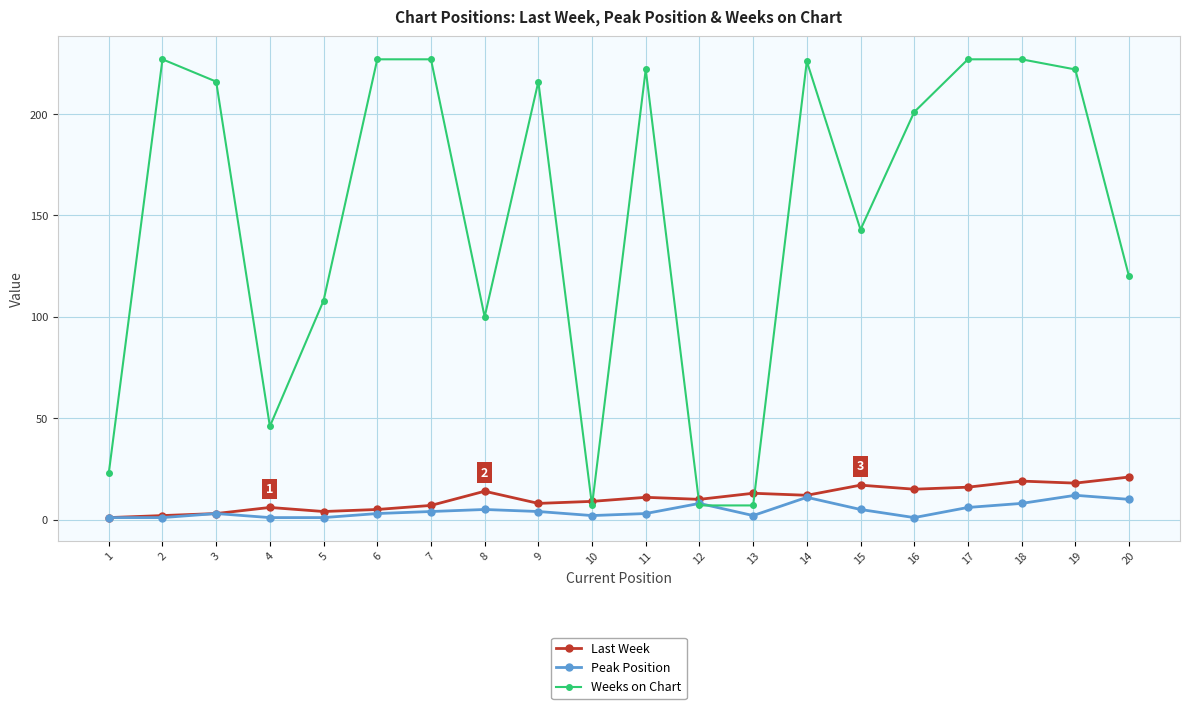

How many times do Weeks on Chart and Last Week cross each other?

4